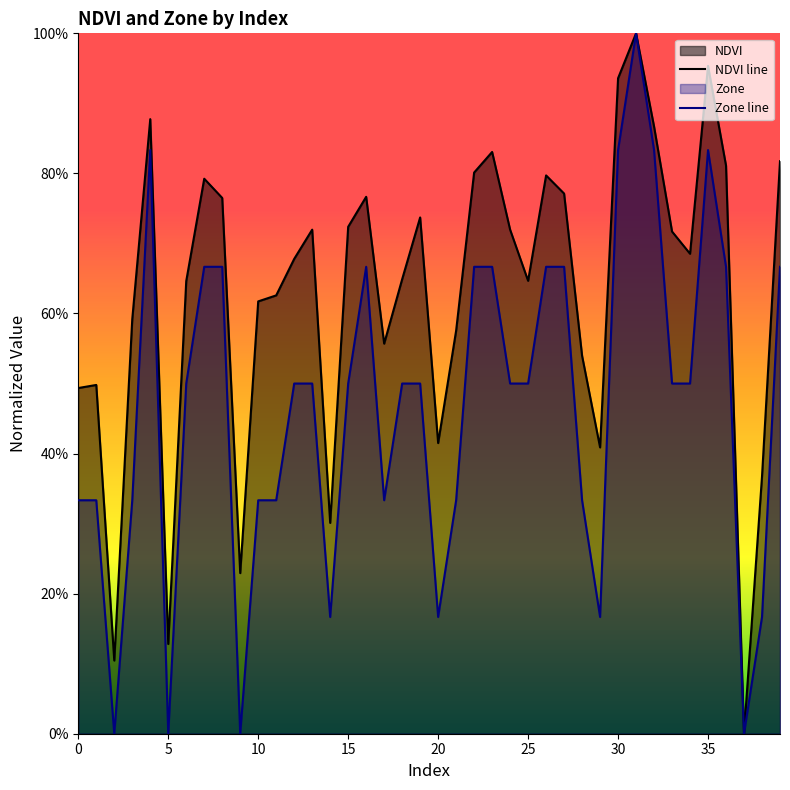

What is the difference between the maximum and minimum values in the Zone series?

1.0